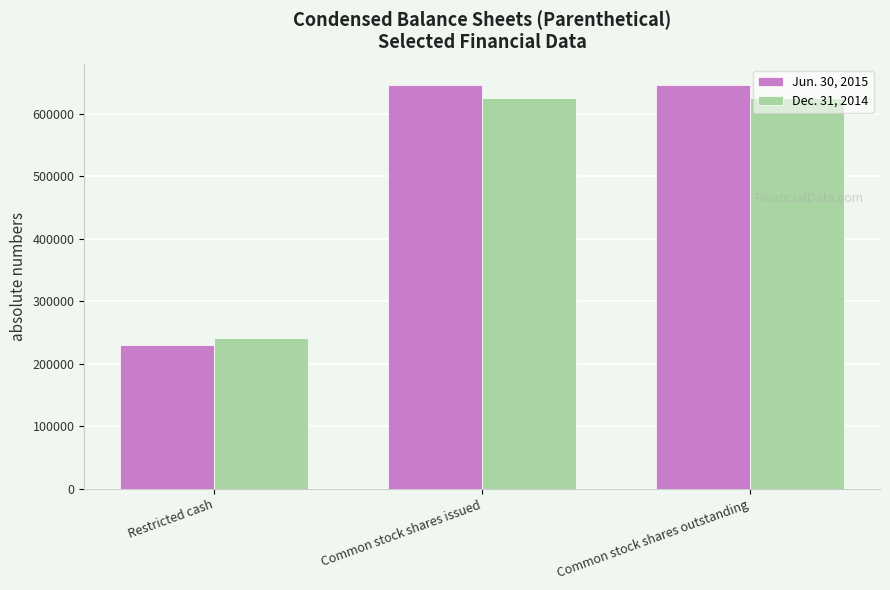

Which series has the largest total across all categories?

Jun. 30, 2015